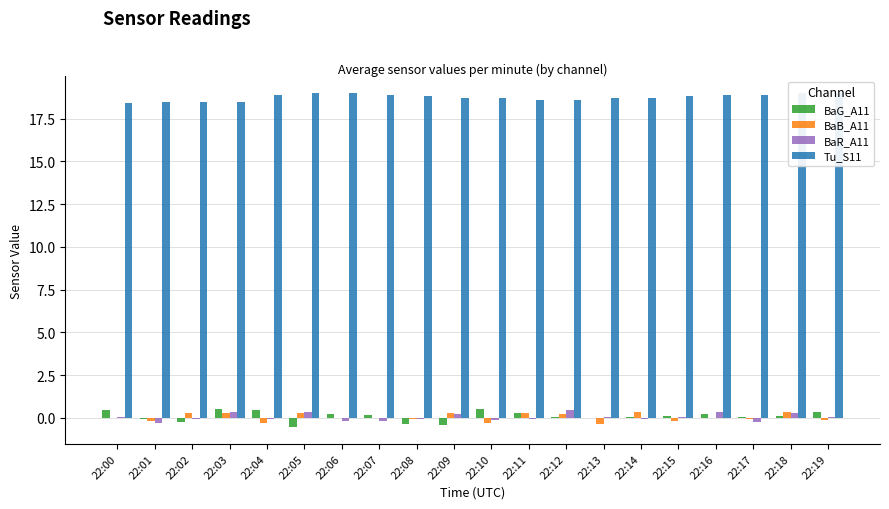

Is it true that BaR_A11 equals 0.0 at 22:19?

False